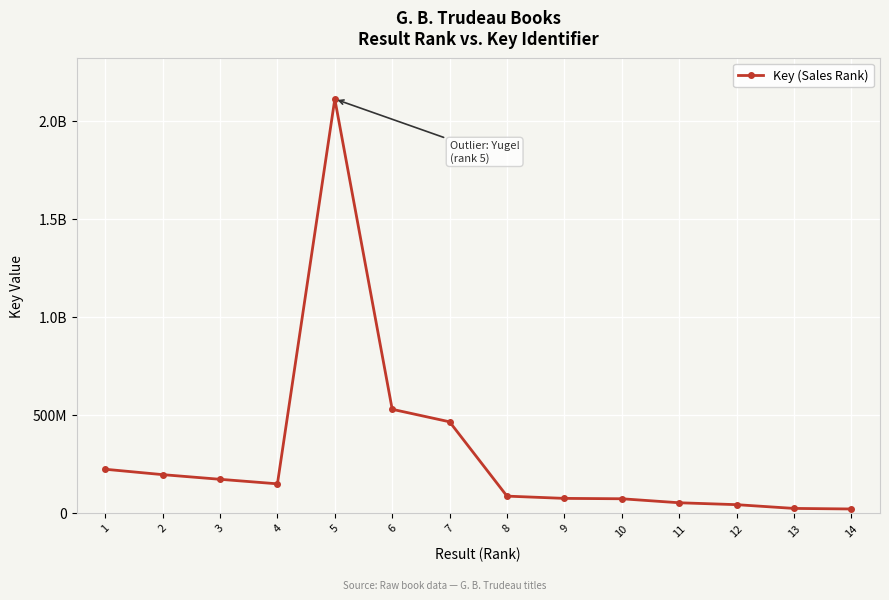

Which label corresponds to the smallest value in the chart?

14